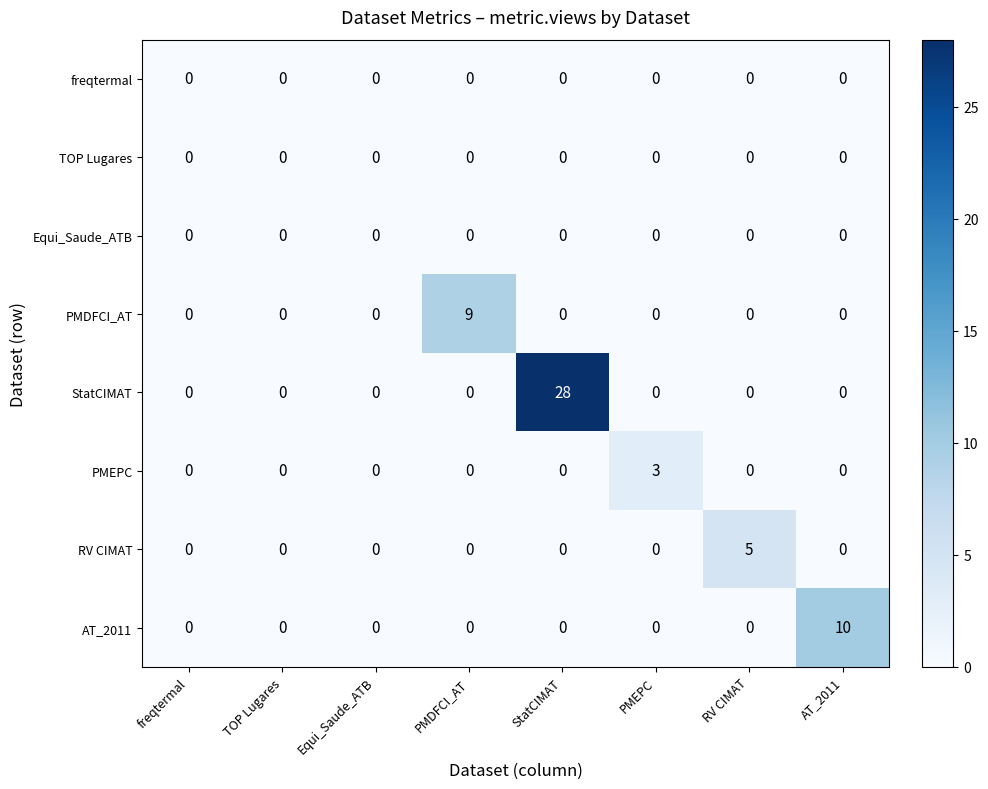

What is the maximum value shown in the chart?

28